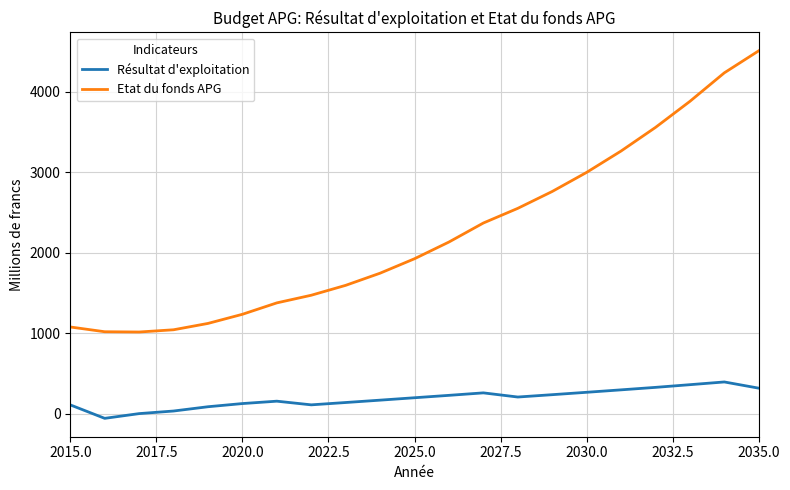

How many lines are shown in the chart?

2